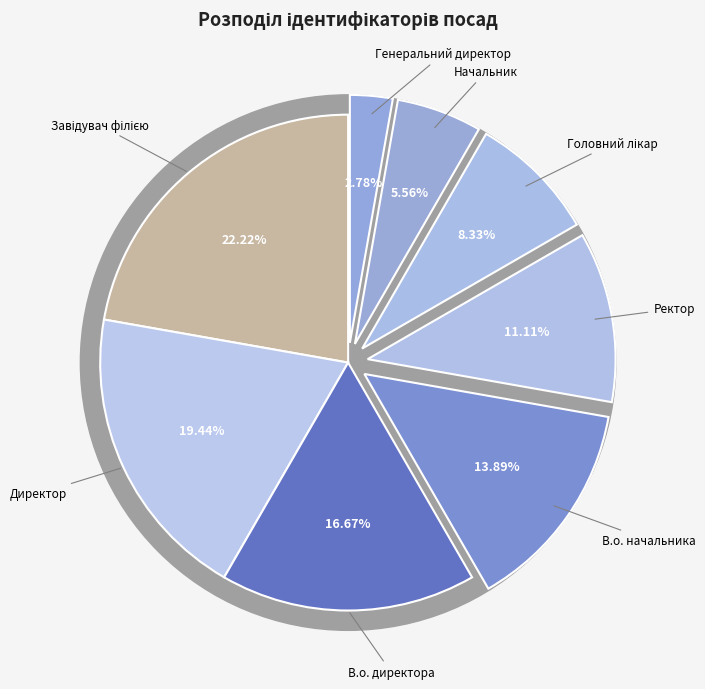

Is the sum of Ректор and Генеральний директор greater than half?

No